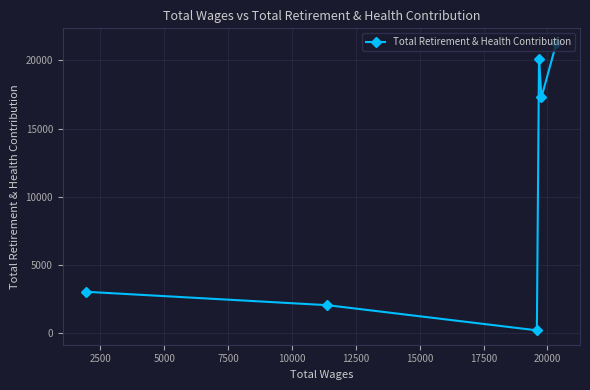

How many interior local valleys (lower than both neighbors) does the data have?

2